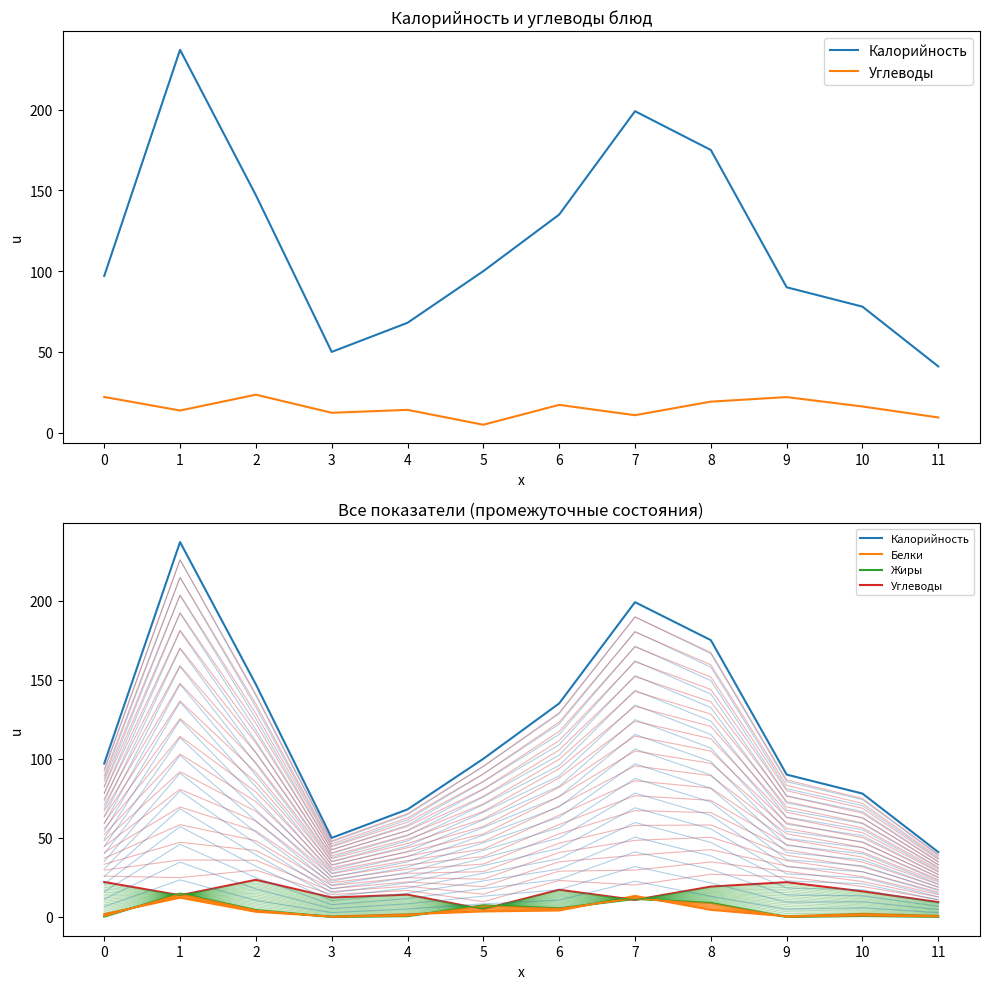

True or false: Углеводы and Калорийность intersect in this chart.

False